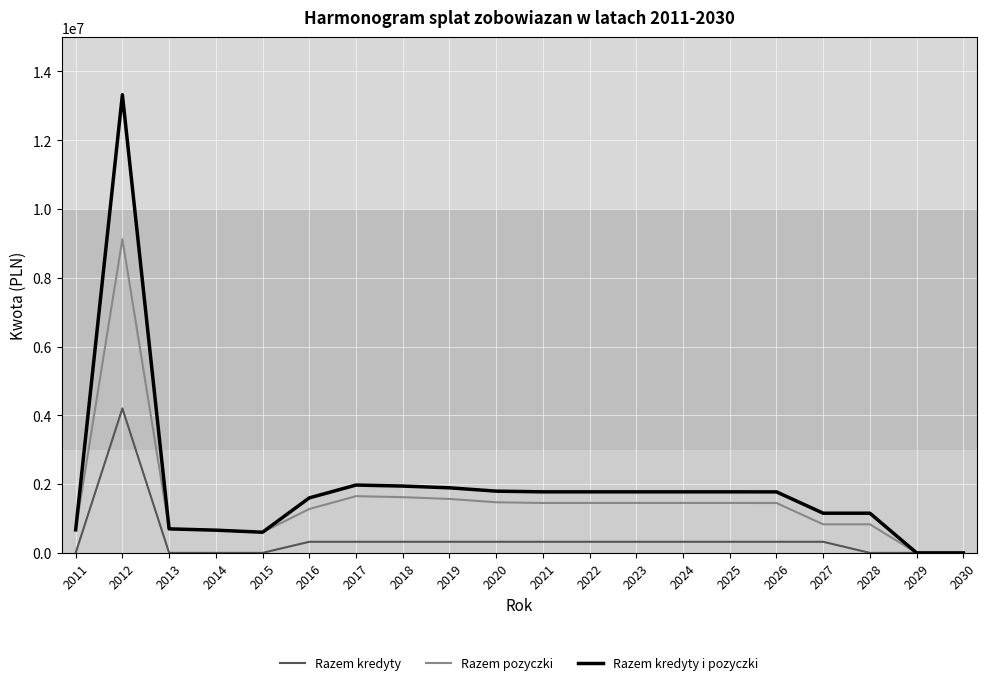

At which label does Razem pozyczki reach its peak?

2012